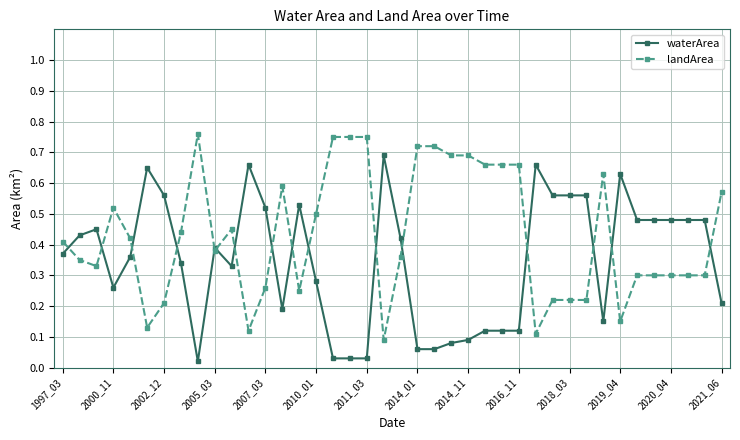

At how many categories does at least one series exceed 0?

40